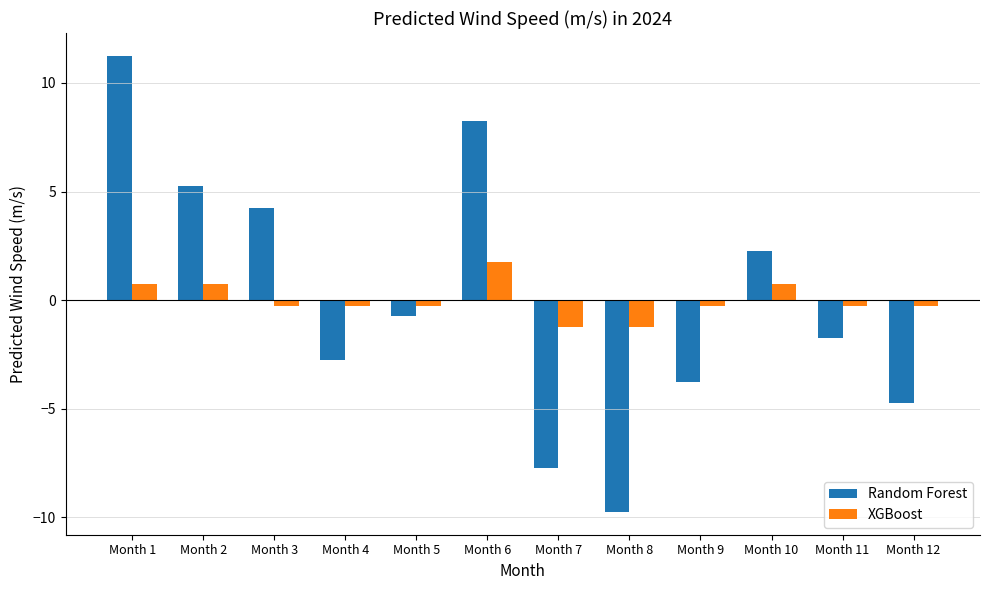

The Random Forest series shows -6.3 at Month 8. True or false?

False